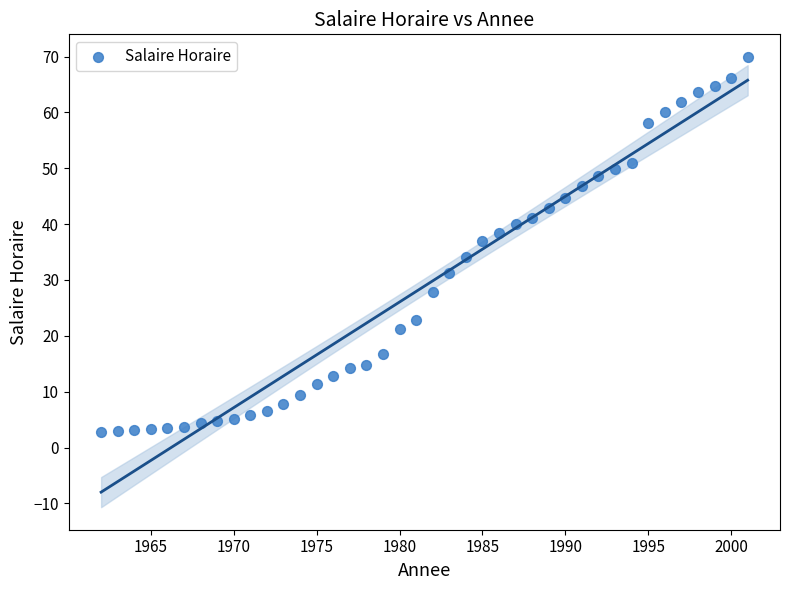

What Y value in the scatter plot is closest to 36?

36.9